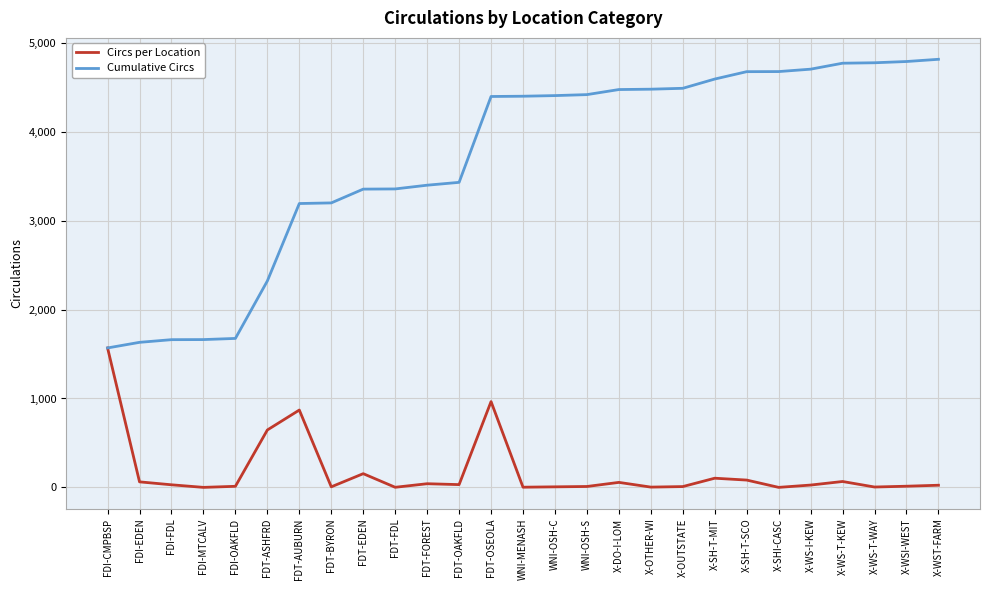

Is the value of Cumulative Circs at X-WS-T-WAY greater than the value of Circs per Location at X-WST-FARM?

Yes